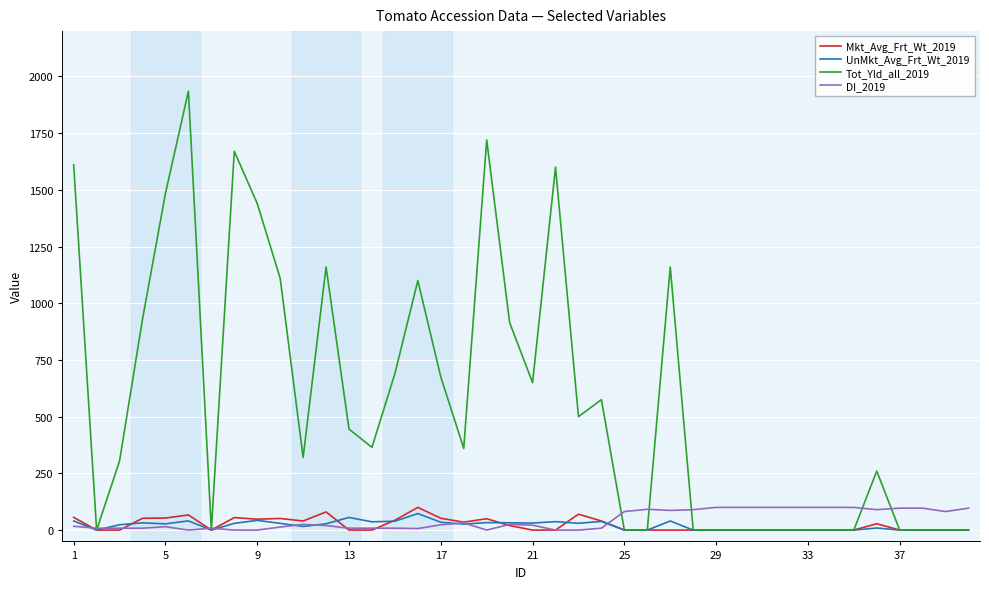

Which series has the largest total across all categories?

Tot_Yld_all_2019